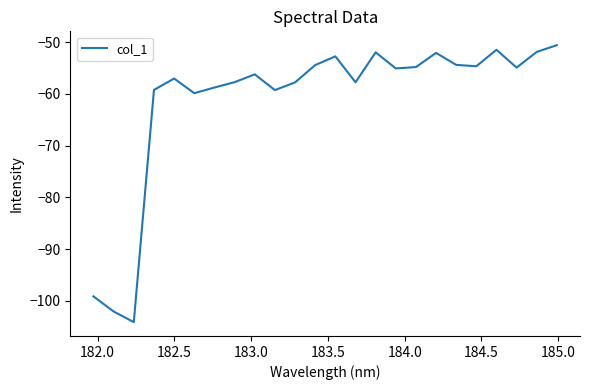

What is the difference between the maximum and second lowest values?

51.5